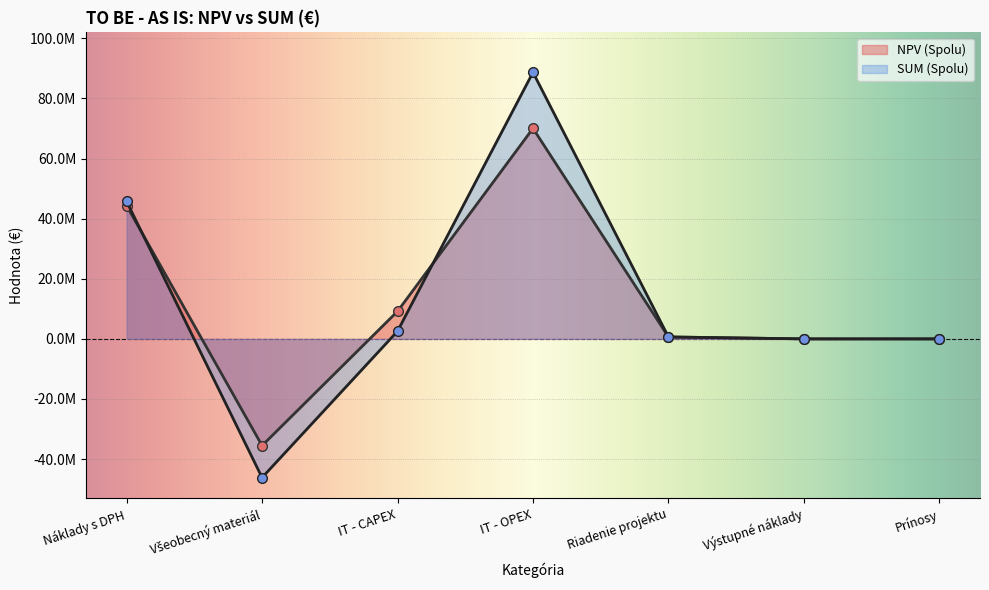

The NPV (Spolu) series shows 9167654.4 at IT - CAPEX. True or false?

True